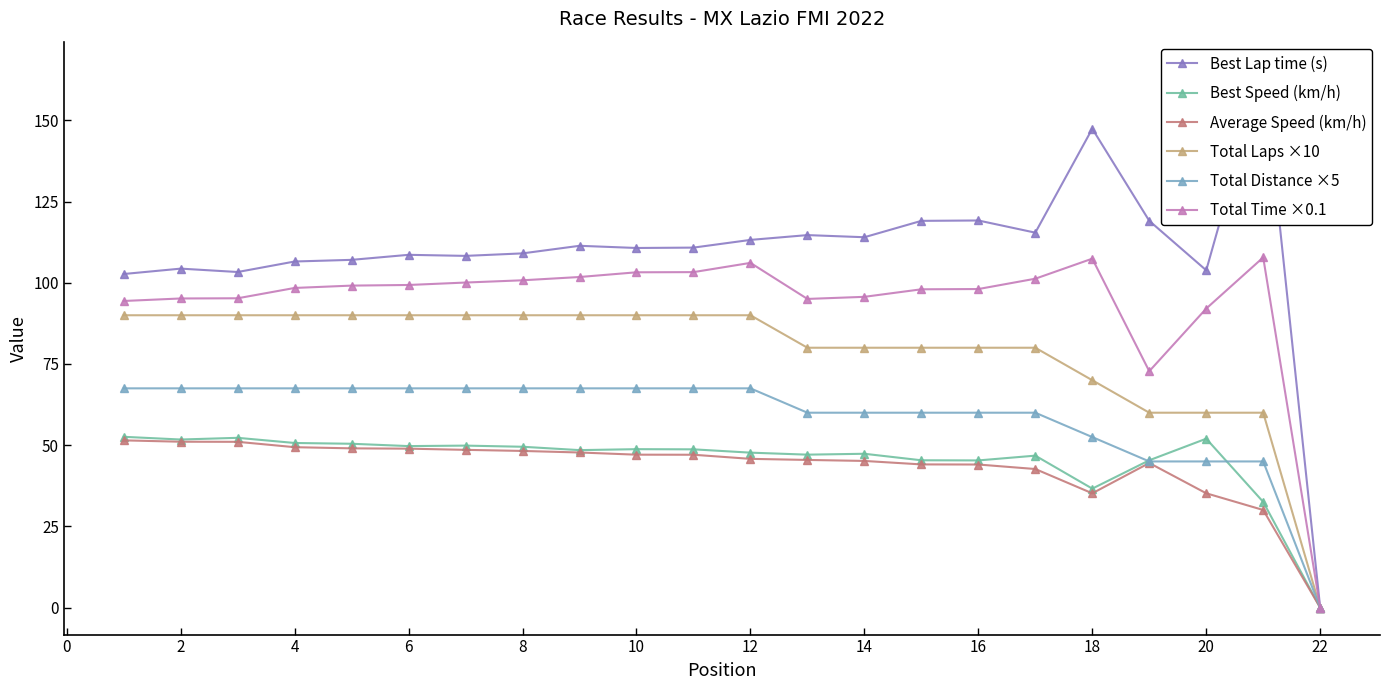

How many data points in Average Speed (km/h) are above 47?

11